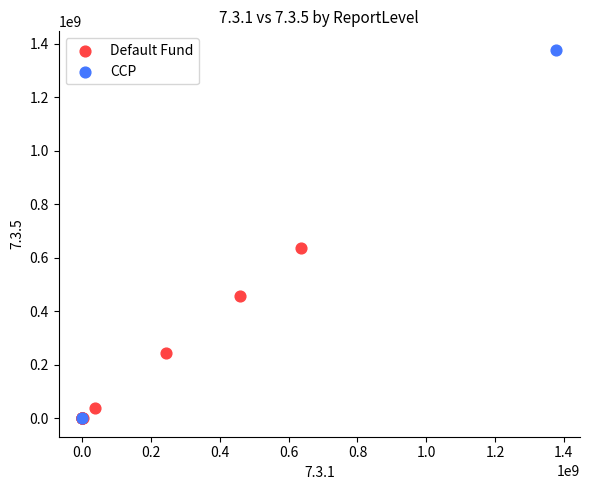

What are all the series names shown in the legend?

Default Fund, CCP